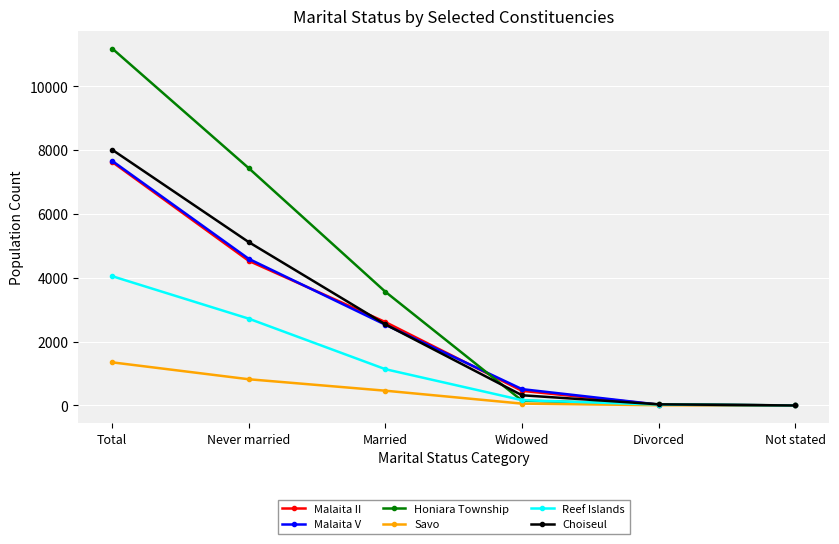

The value of Savo at Not stated is 1. True or false?

True